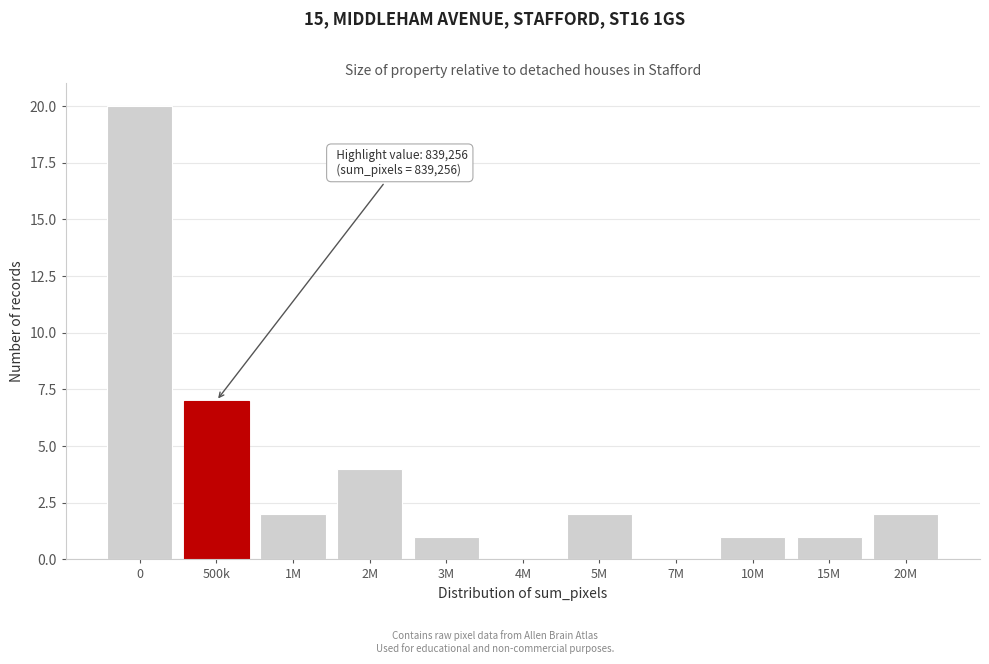

Reading right to left, what are all the values shown in this chart?

20M=2	15M=1	10M=1	7M=0	5M=2	4M=0	3M=1	2M=4	1M=2	500k=7	0=20